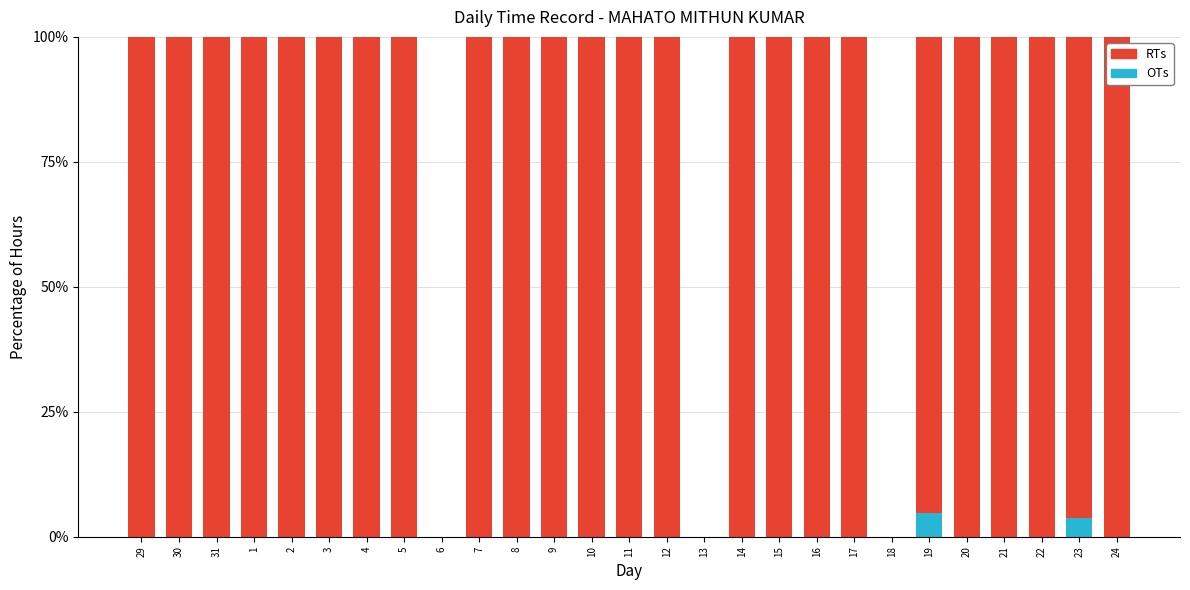

True or false: OTs has a value of 0.0 at 15.

True